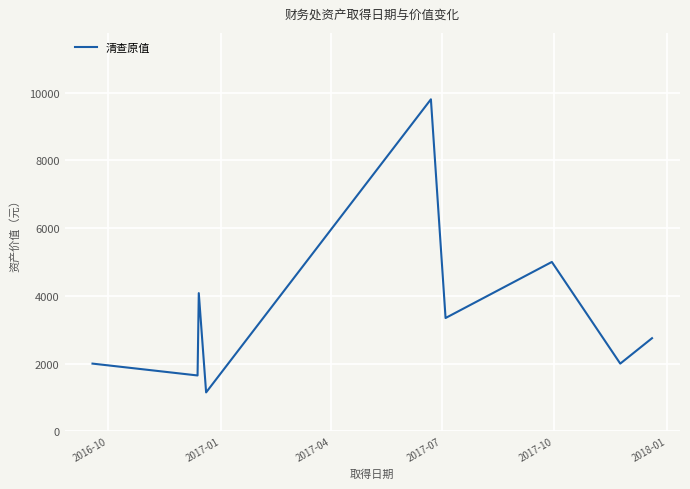

What is the greatest value displayed?

9800.0